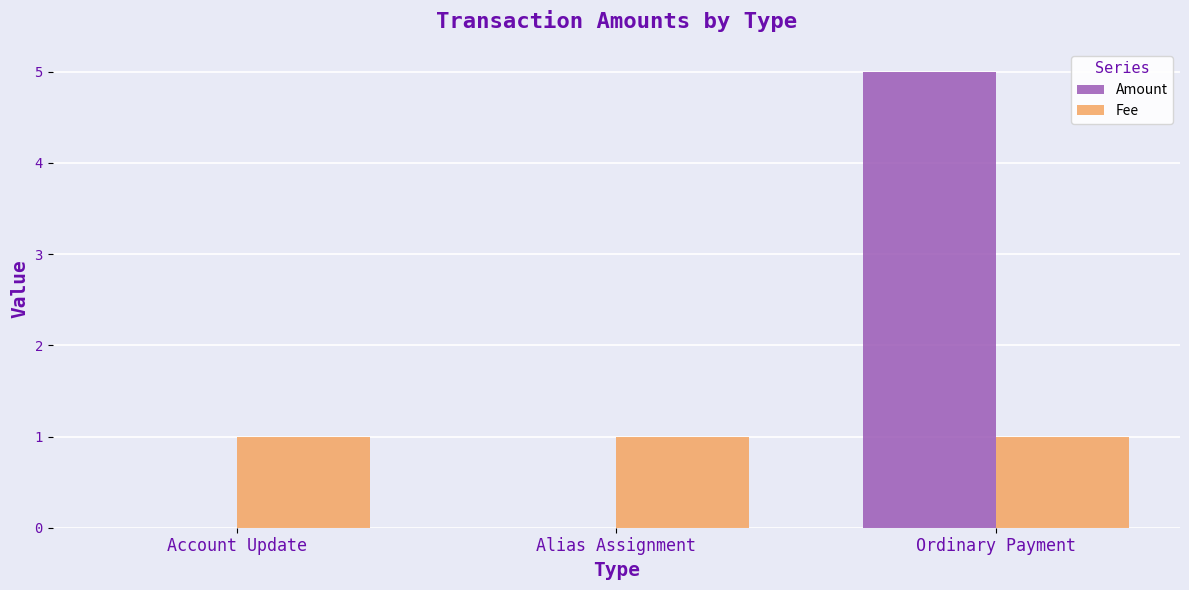

Reading left to right, transcribe all the data shown in this chart.

Amount: Account Update=0	Alias Assignment=0	Ordinary Payment=5
Fee: Account Update=1	Alias Assignment=1	Ordinary Payment=1